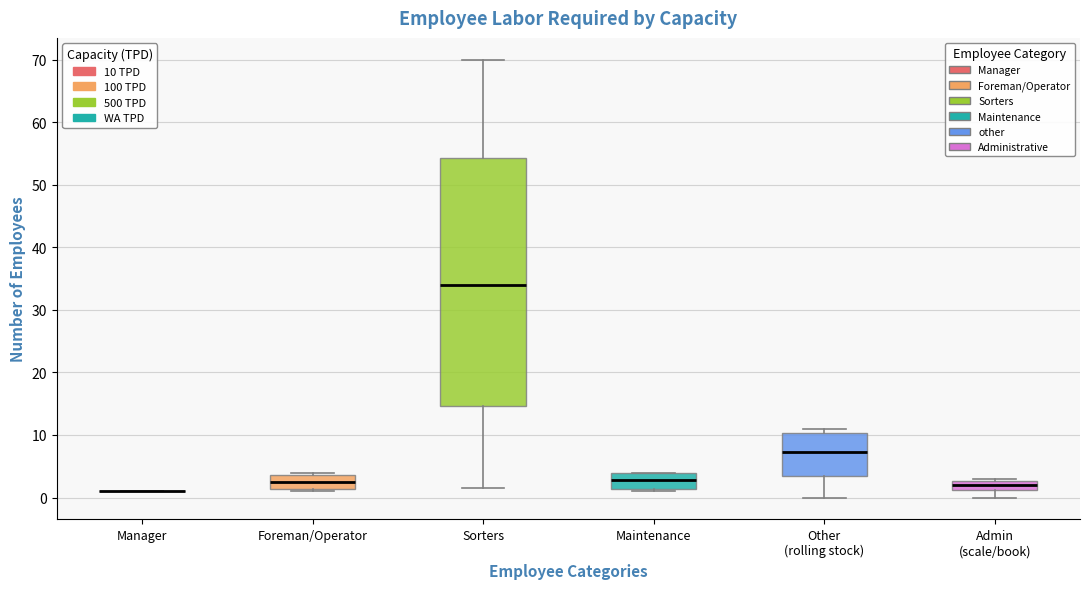

Comparing the boxes themselves (not the whiskers), which one is the tallest?

Sorters